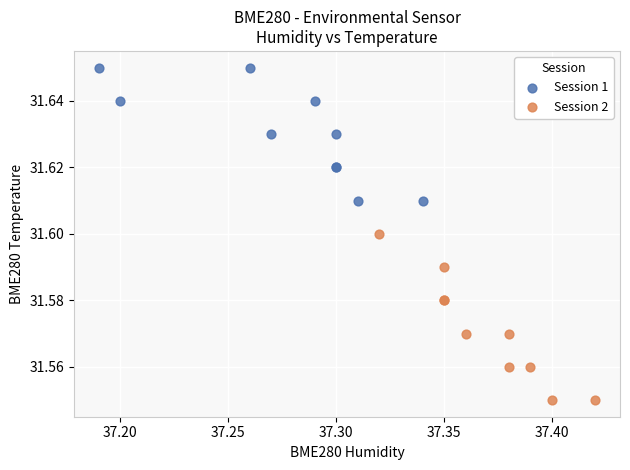

Which series contains the lowest Y value?

Session 2